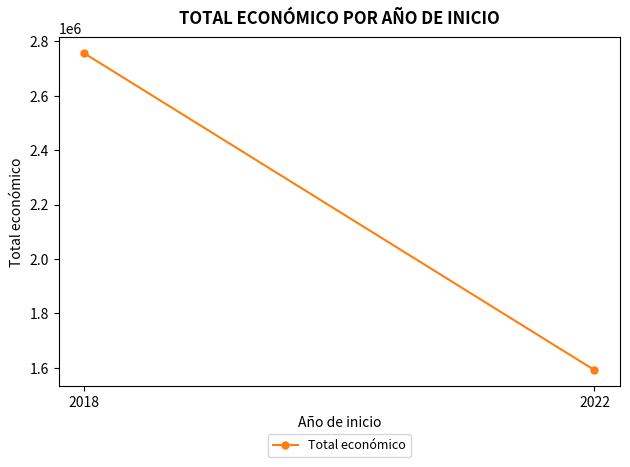

Between 2022 and 2018, which is larger?

2018